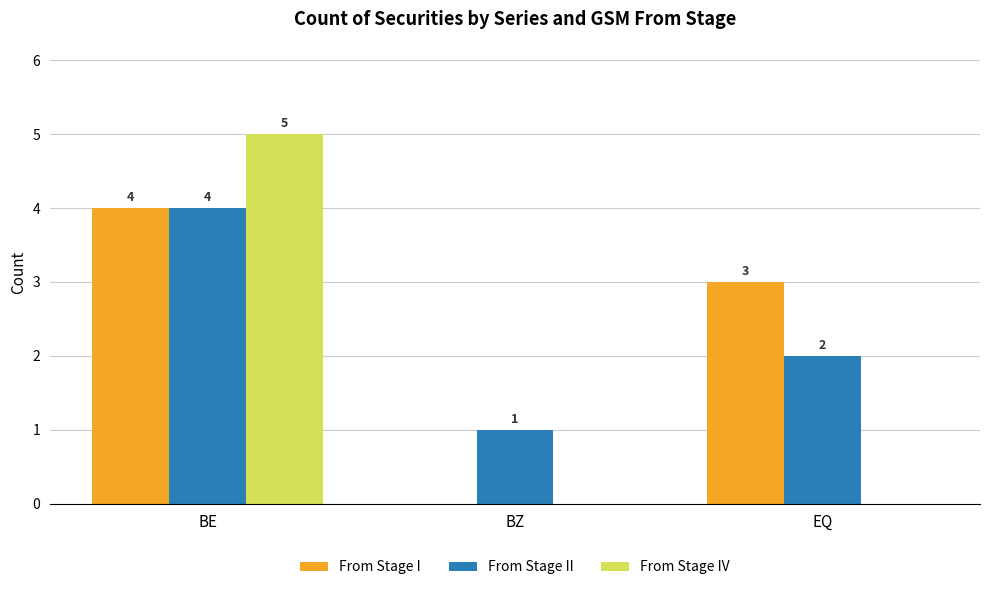

True or false: From Stage IV has a value of 2 at BE.

False